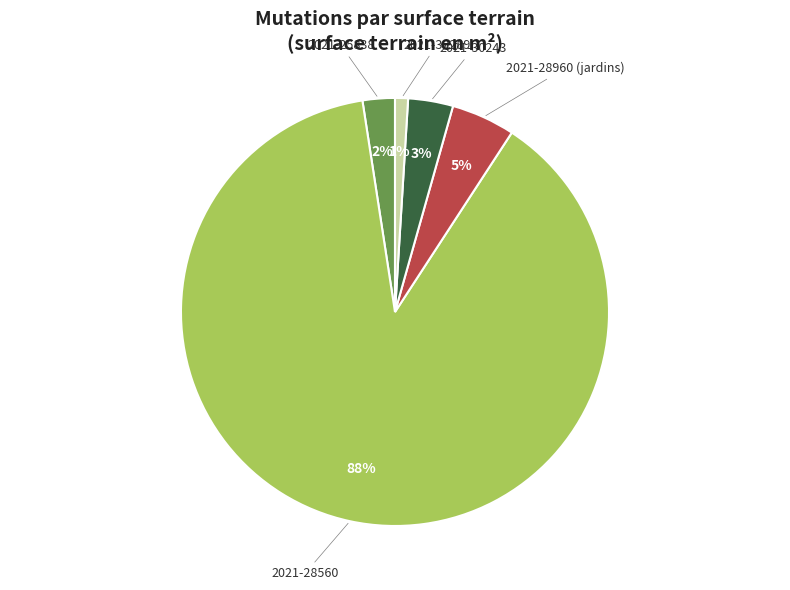

Which has a higher value, 2021-28960 (jardins) or 2021-30243?

2021-28960 (jardins)